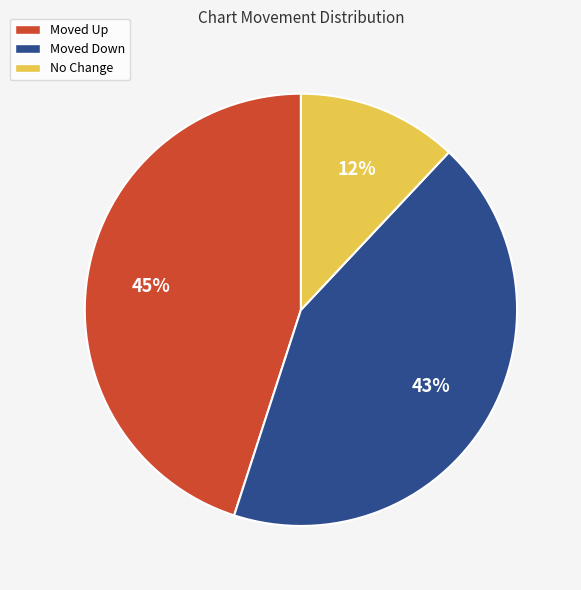

To the nearest percent, what is the difference between the largest and smallest slice percentages?

33%